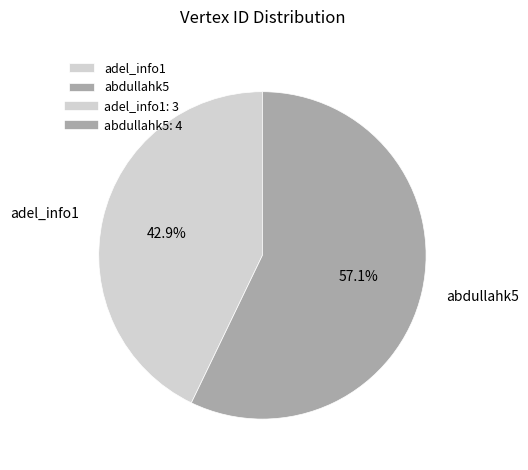

How many slices are in this pie chart?

2